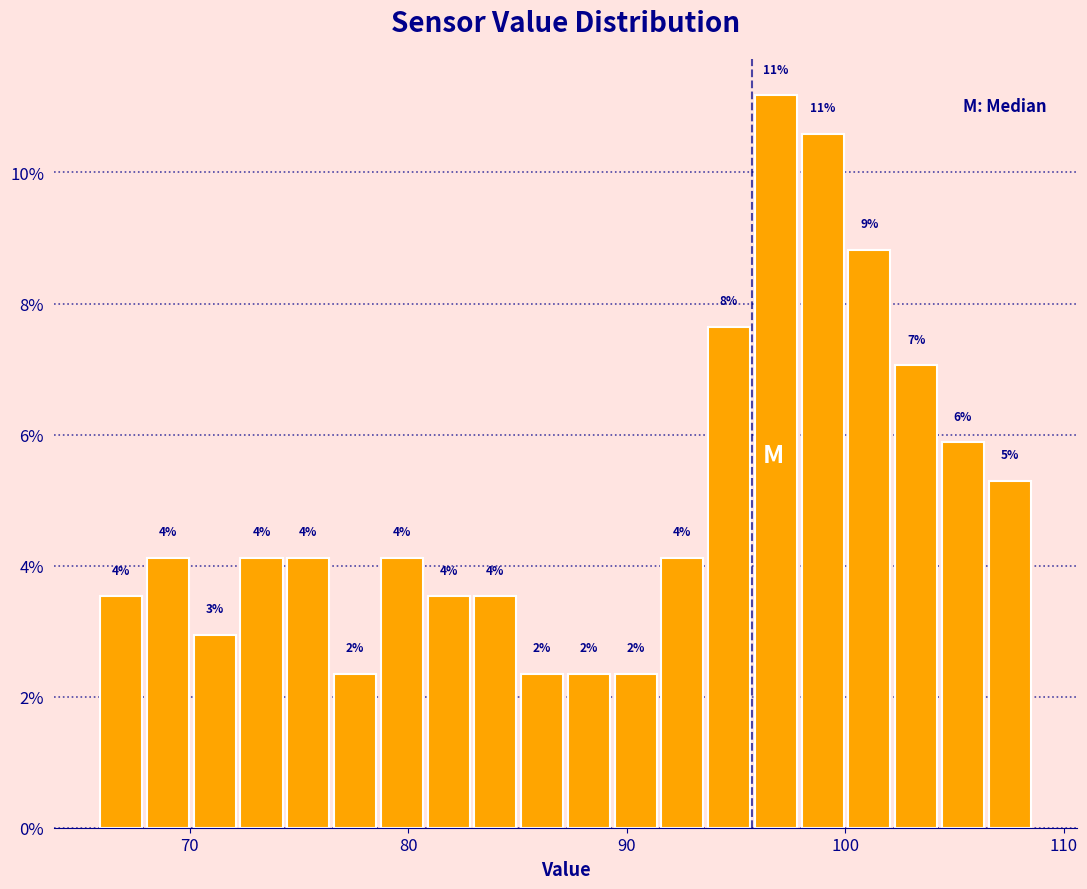

Around what value on the x-axis is the tallest bar? Give the approximate position of its centre, as read against the axis.

97